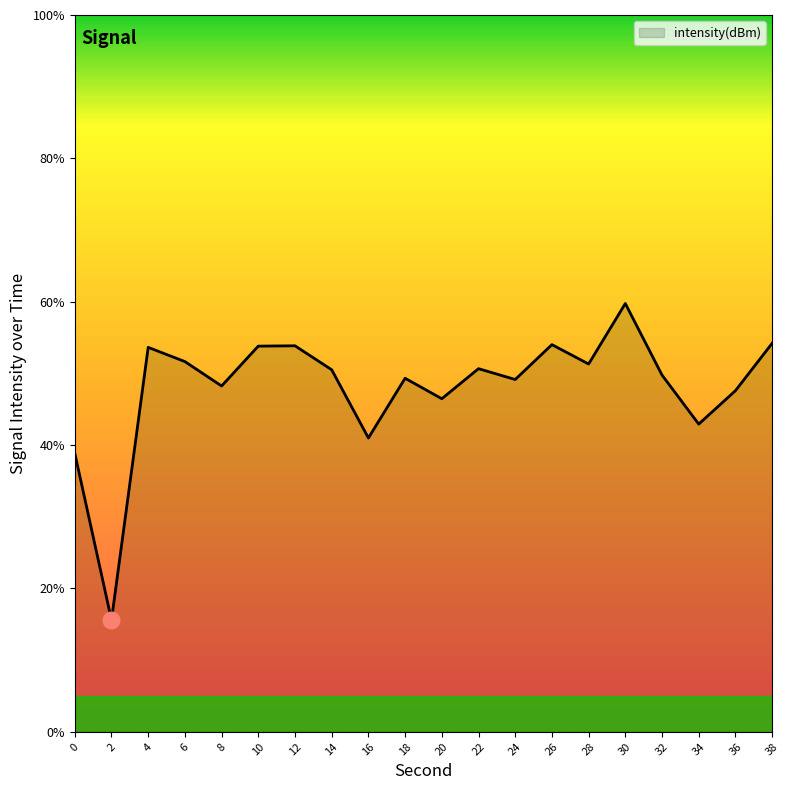

What is the change in value from 8 to 12?

+5.6